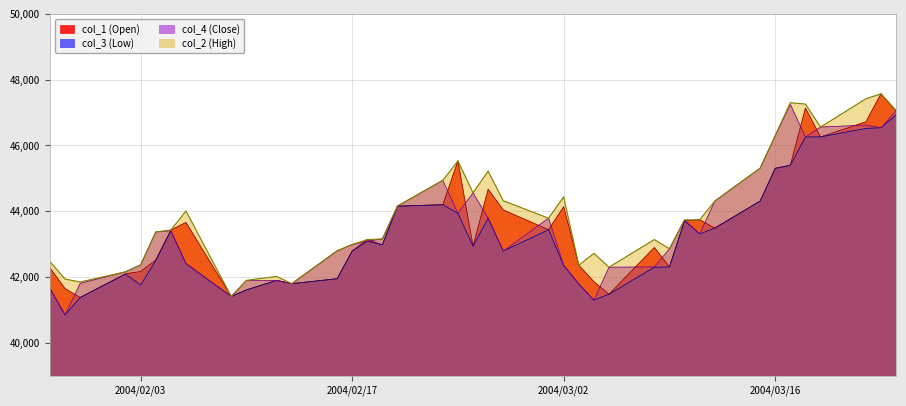

What is the minimum value for col_3 (Low)?

40850